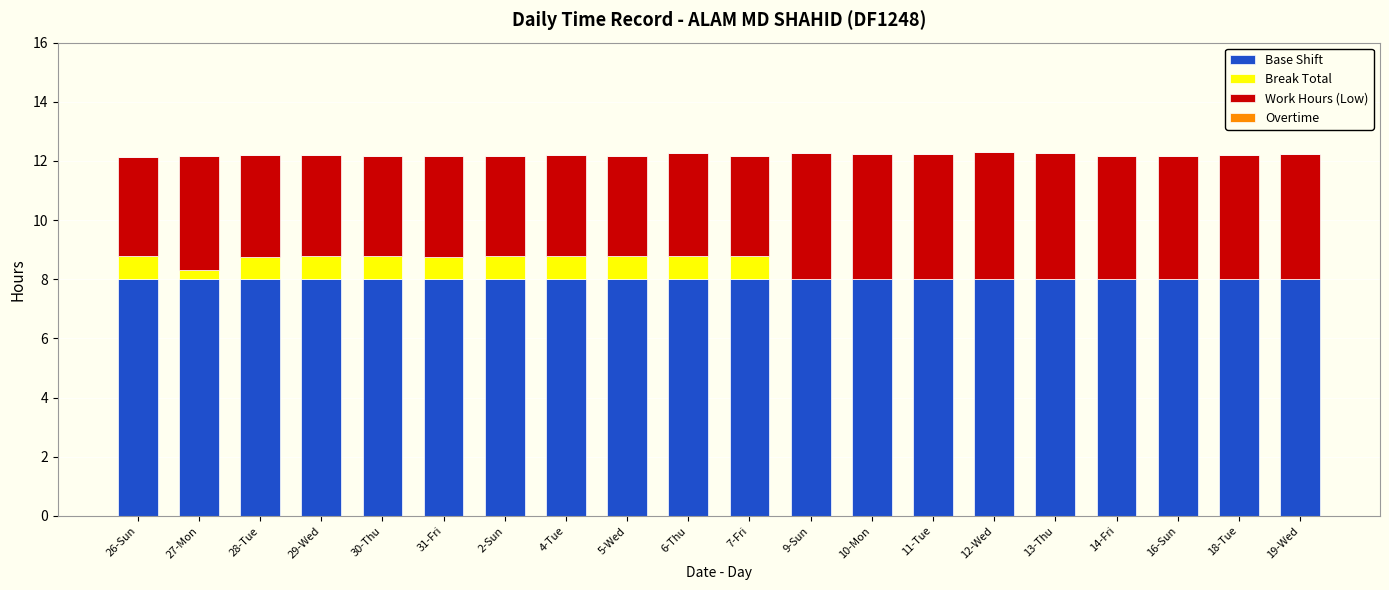

True or false: Base Shift has a value of 8.0 at 9-Sun.

True